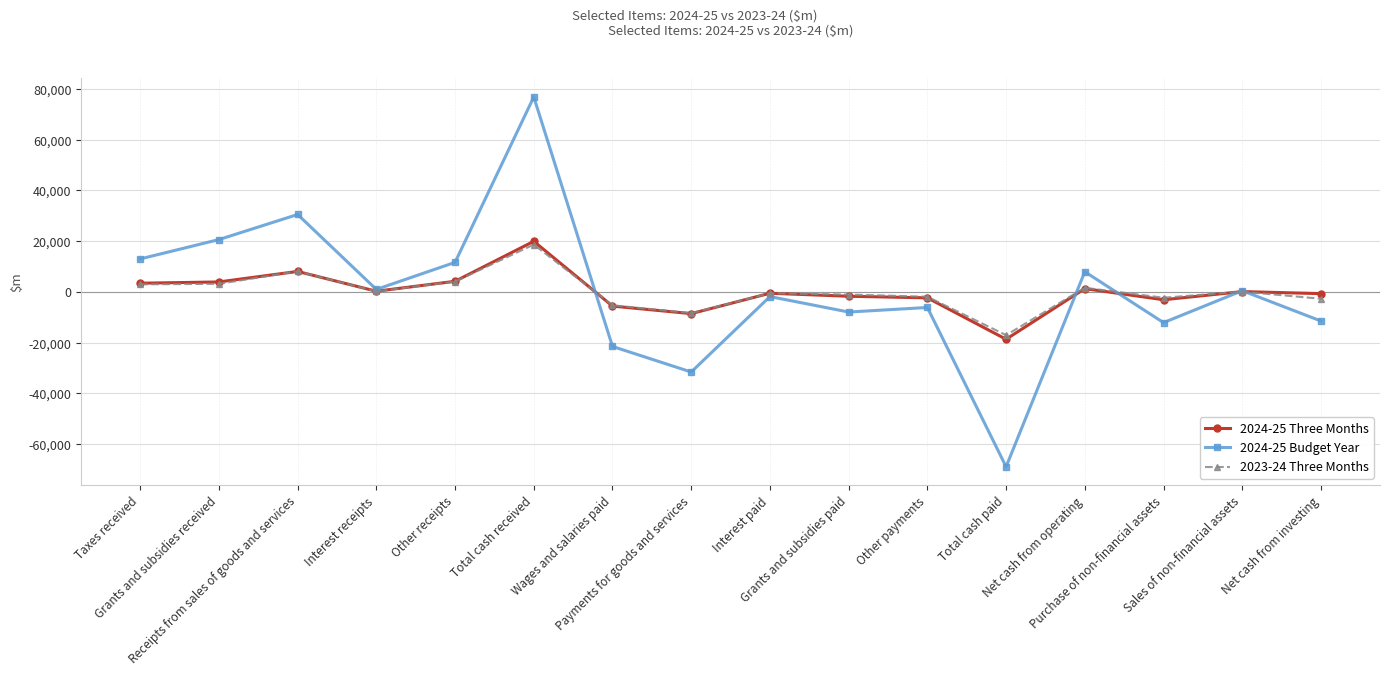

How many intersections are there between 2024-25 Budget Year and 2023-24 Three Months?

5